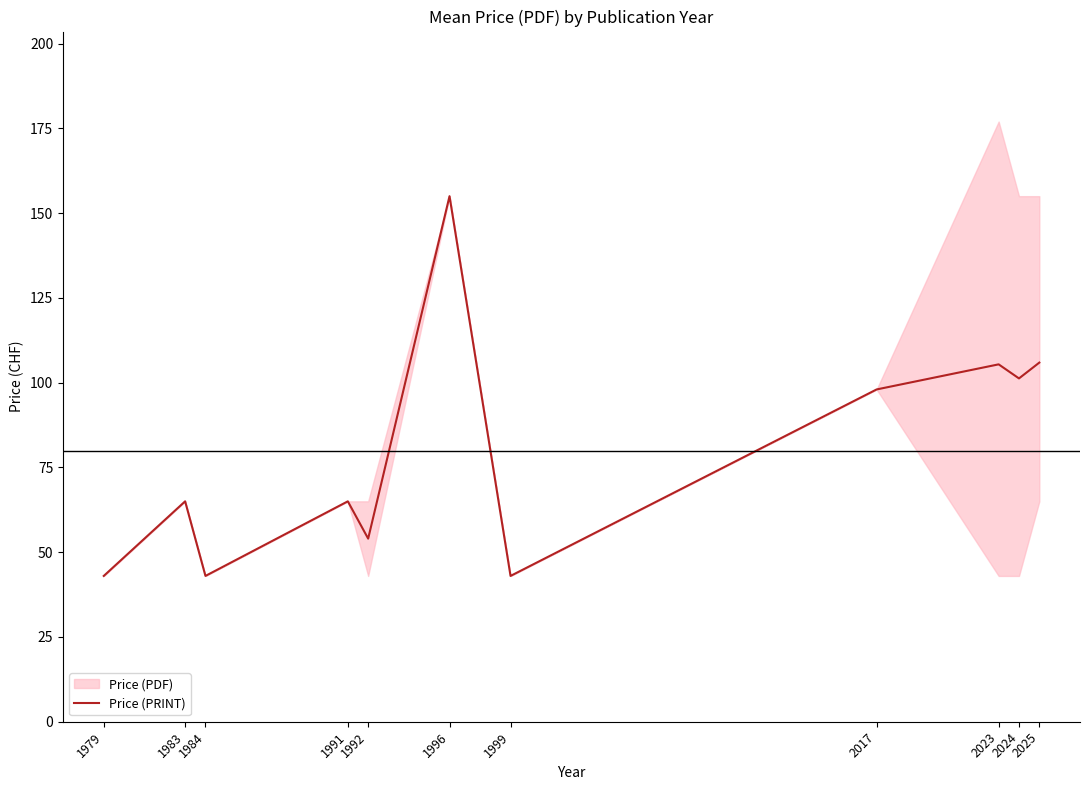

What is the minimum value shown in the chart?

43.0